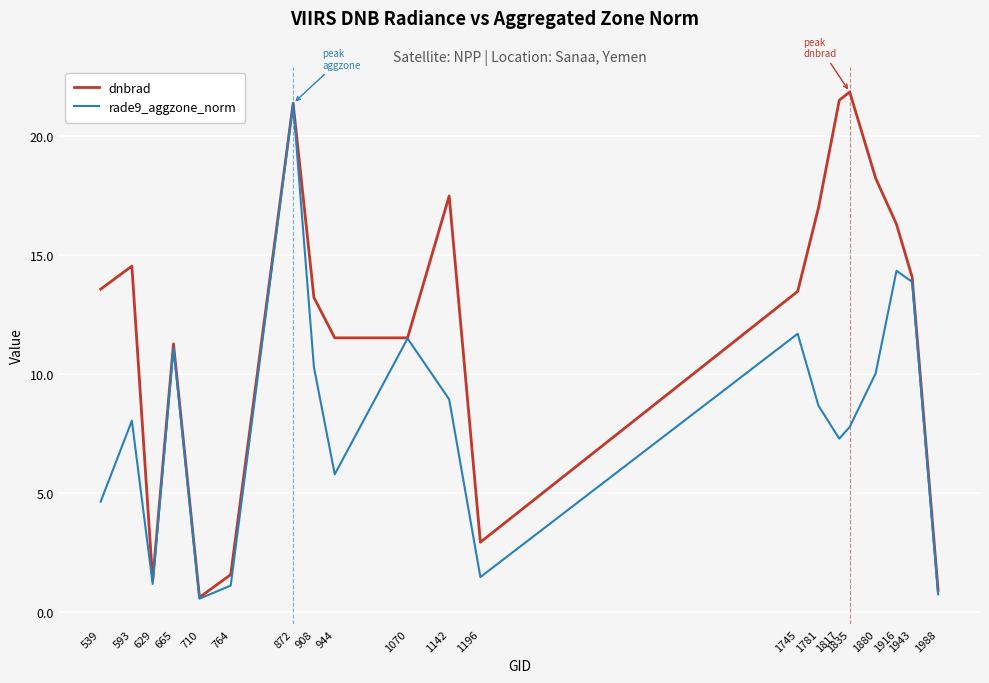

What is the sum of all dnbrad values?

244.2